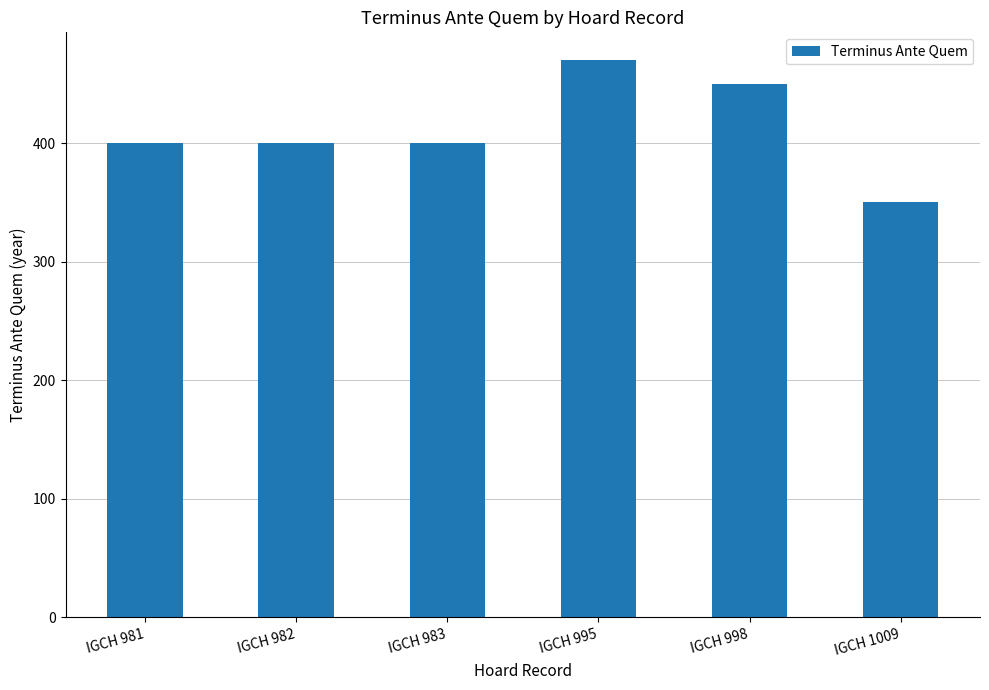

What is the greatest value displayed?

470